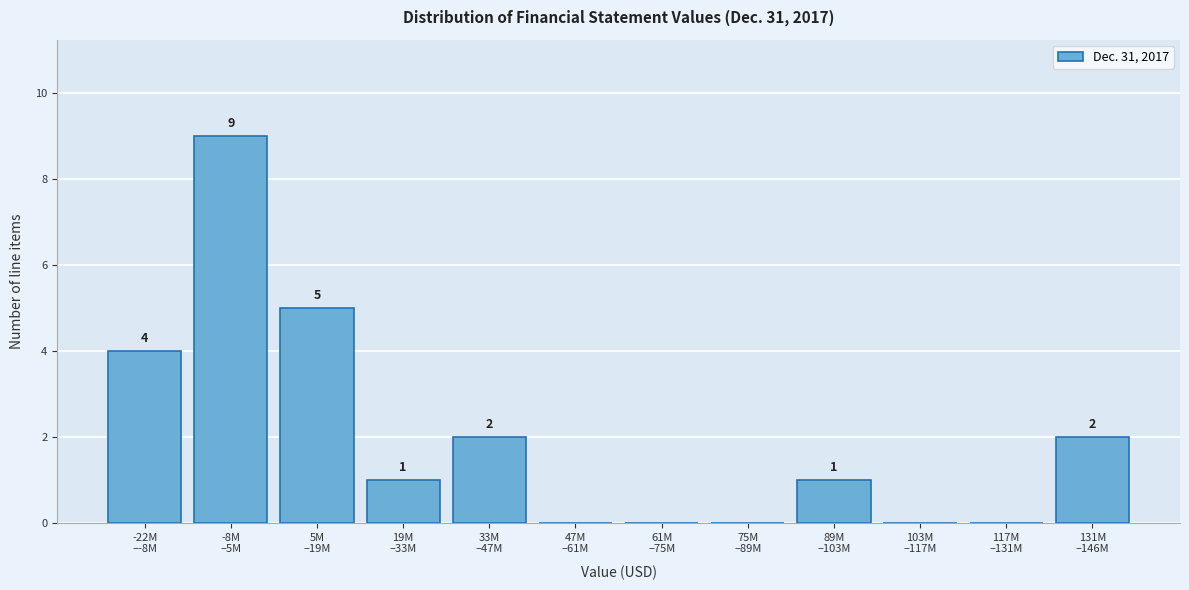

How many values are between 0 and 4?

10